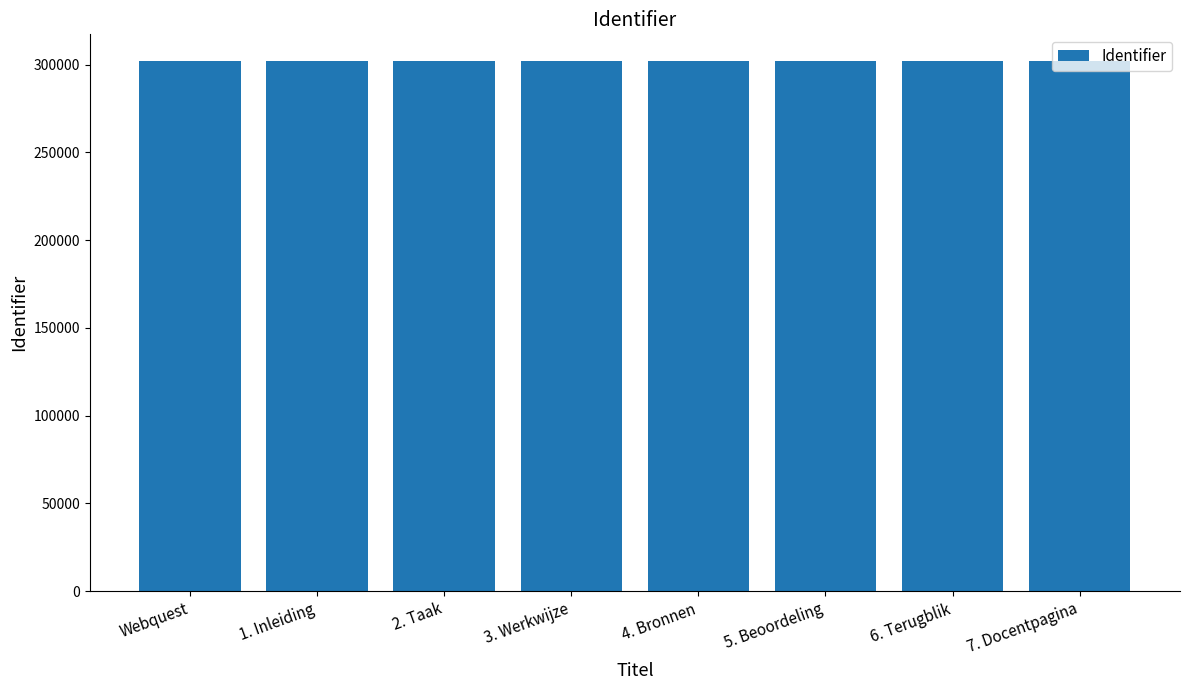

What is the greatest value displayed?

302083